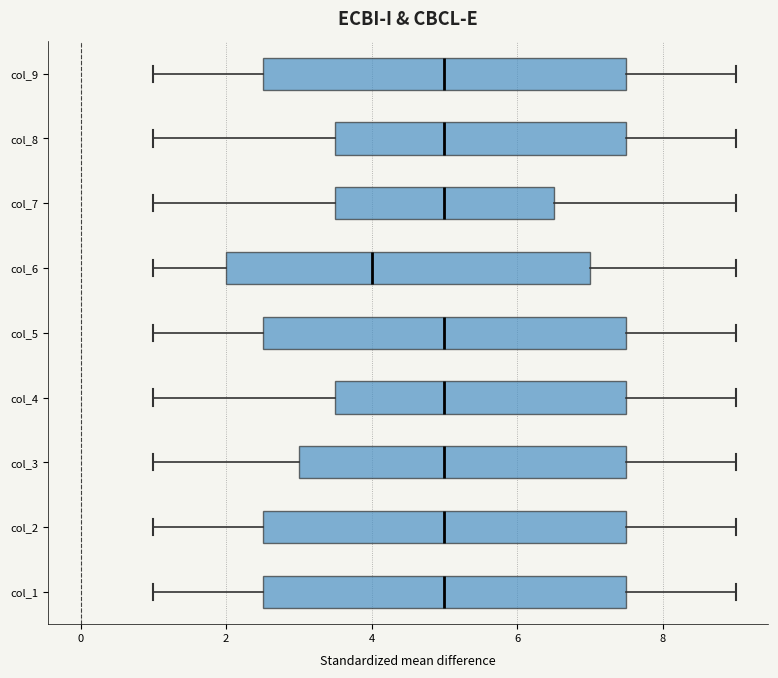

Where is the left edge of the box for col_9 on the x-axis? The values are not printed on the chart, so give them approximately, as read against the axis.

2.6